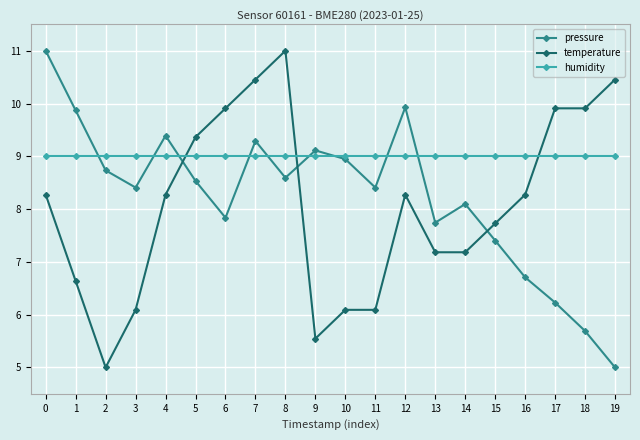

What is the difference between the highest and lowest values at 0?

2.7